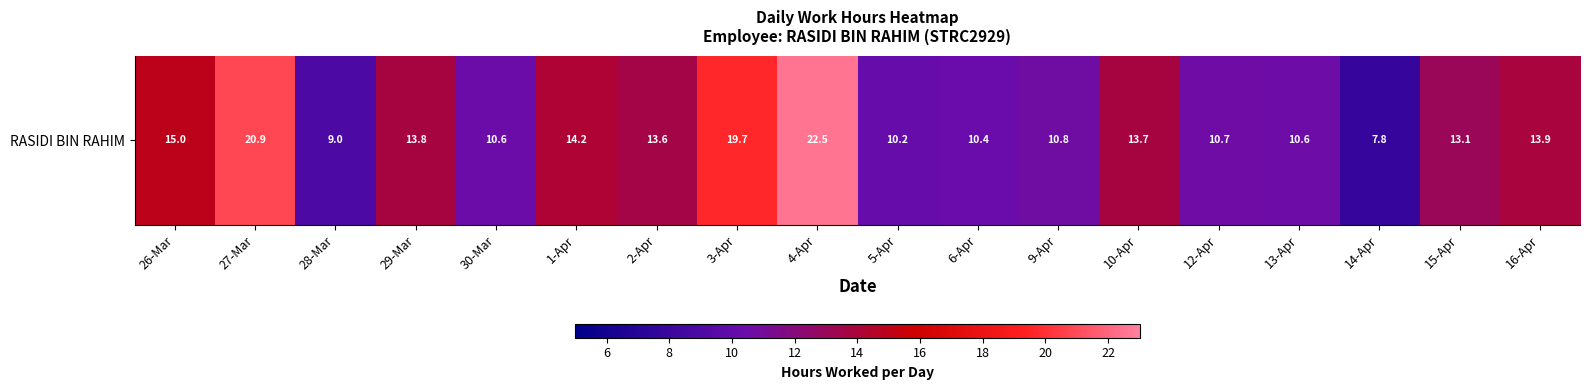

Is it true that the value at 9-Apr is 10.8?

True